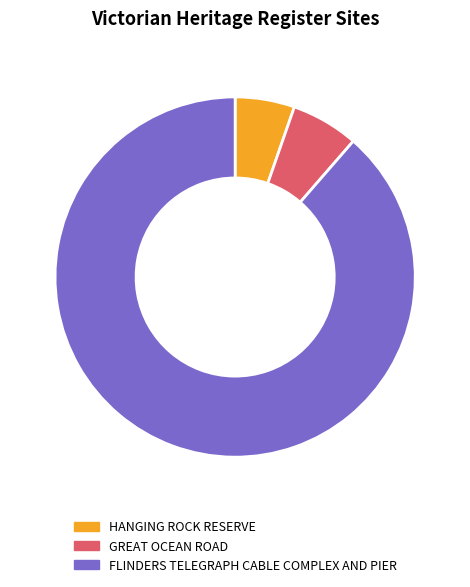

Is it true that GREAT OCEAN ROAD is 6% of the pie?

True